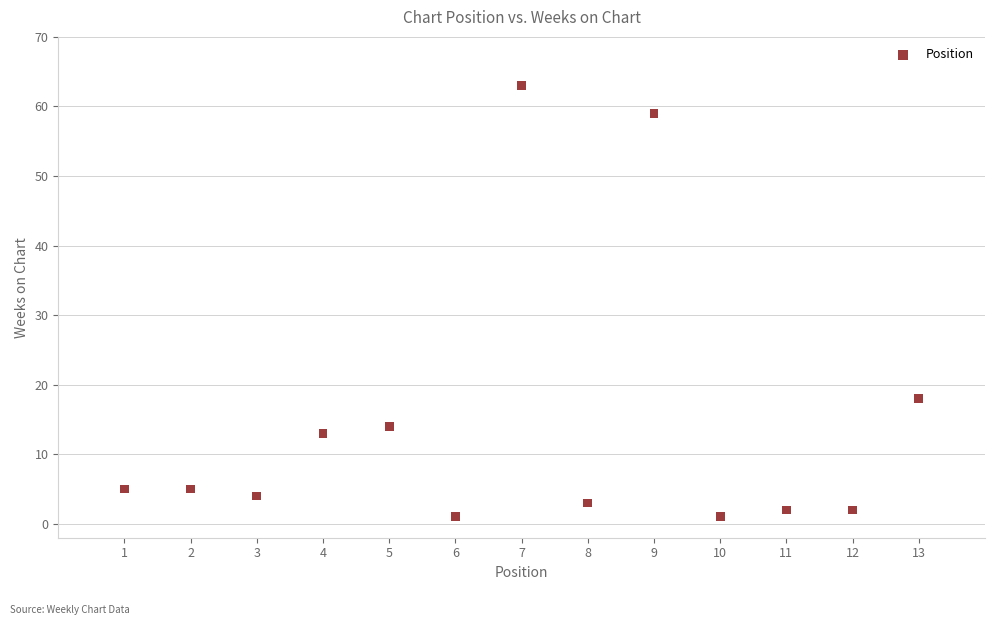

What Y value in the scatter plot is closest to 32?

18